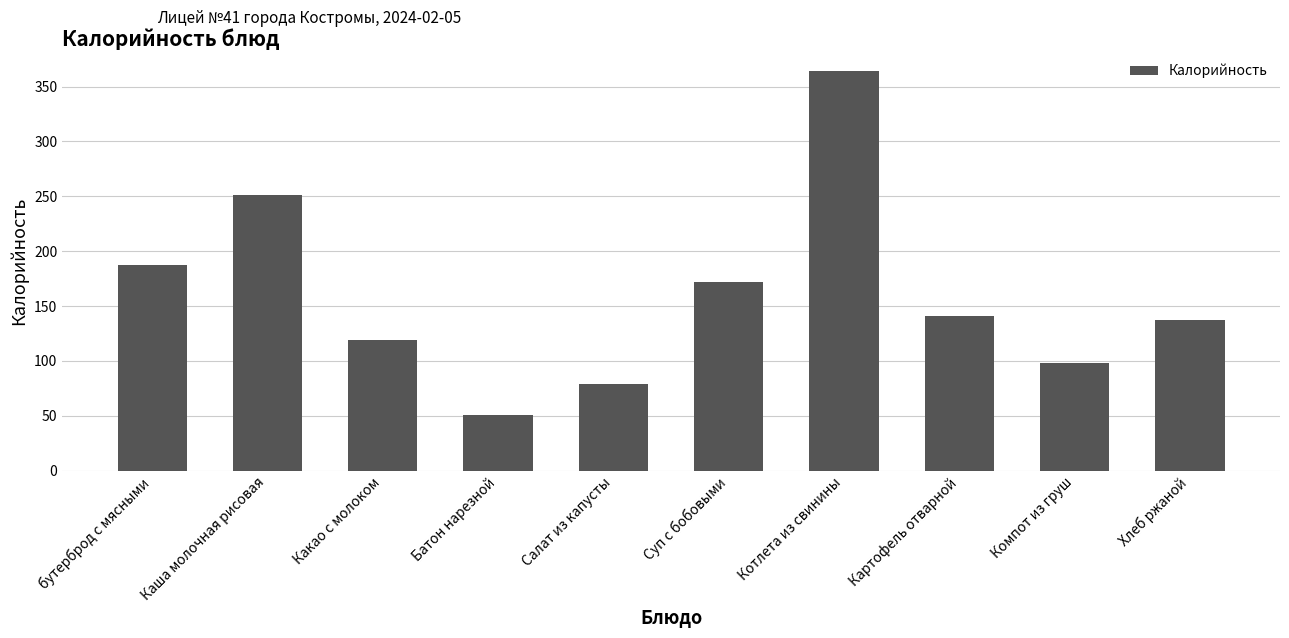

Reading left to right, what are all the values shown in this chart?

бутерброд с мясными=187	Каша молочная рисовая=251	Какао с молоком=119	Батон нарезной=51	Салат из капусты=79	Суп с бобовыми=172	Котлета из свинины=364	Картофель отварной=141	Компот из груш=98	Хлеб ржаной=137